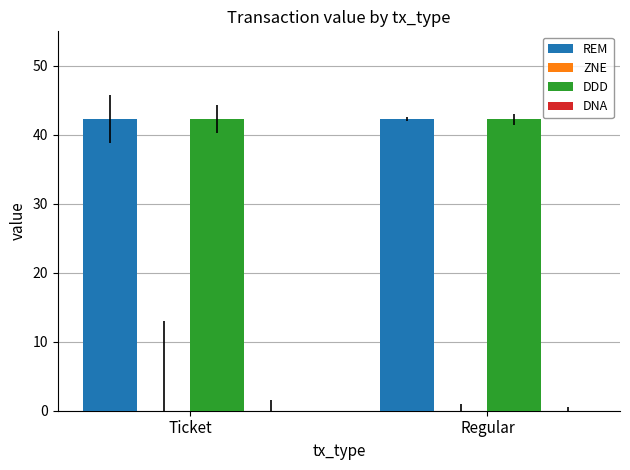

What is the sum of all DDD values?

84.6